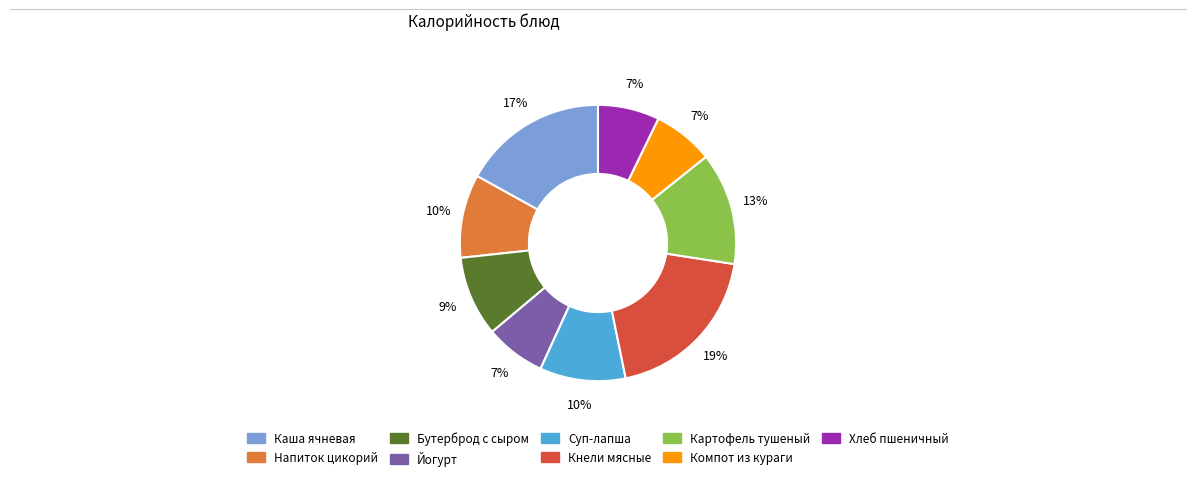

What is the largest slice in the pie chart?

Кнели мясные